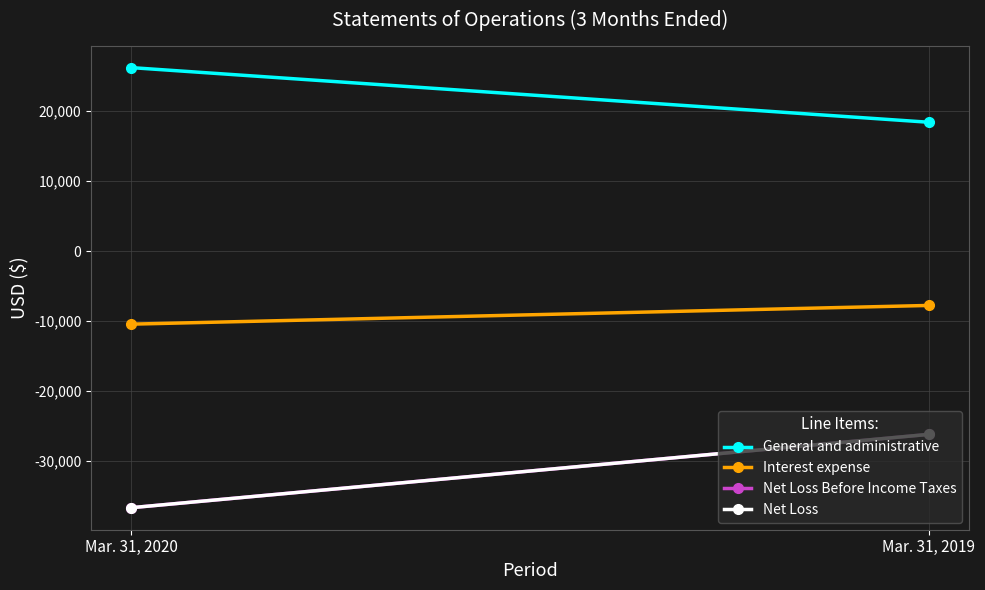

Between Mar. 31, 2020 and Mar. 31, 2019, which series saw the biggest shift?

Net Loss Before Income Taxes